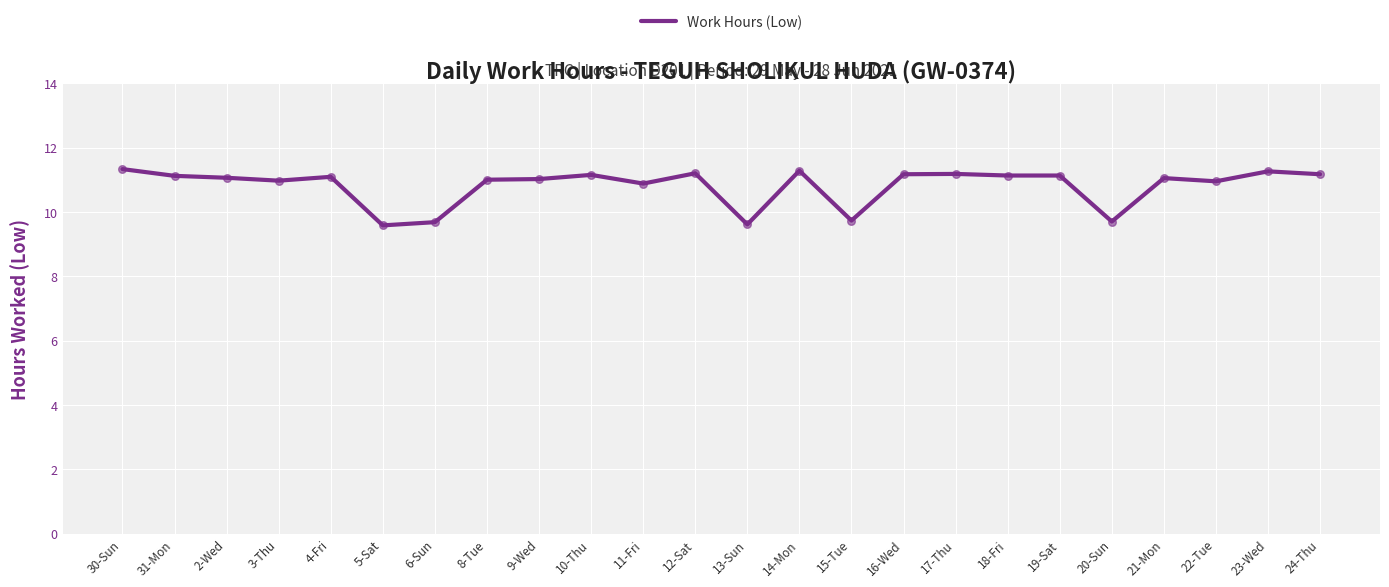

Approximately how many times larger is the value at 8-Tue compared to 19-Sat?

1.0